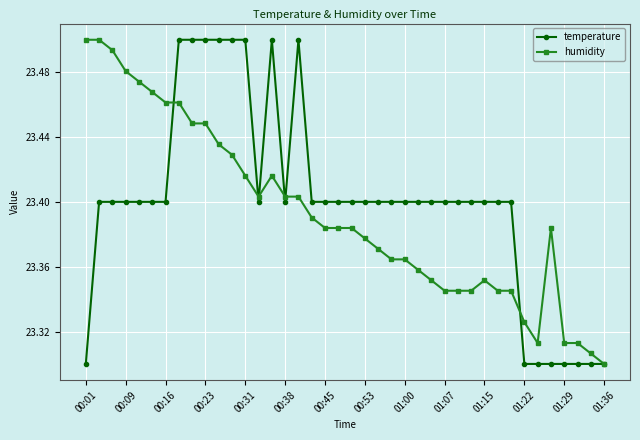

True or false: humidity has more than 2 points higher than both neighbors.

True